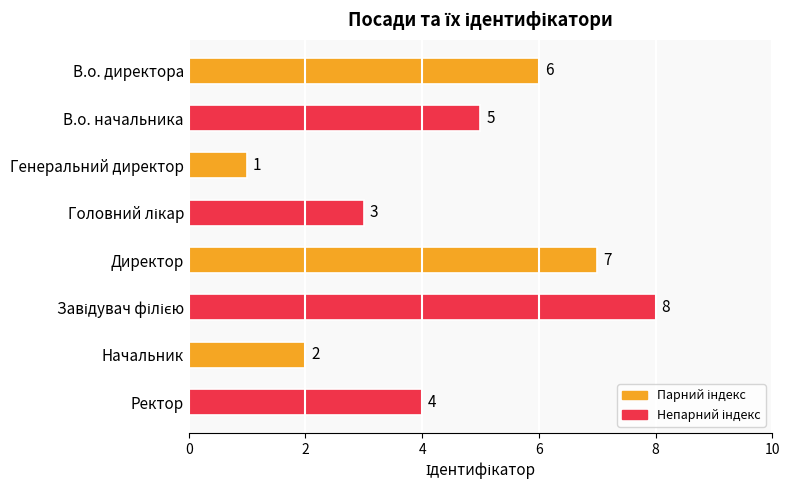

What is the minimum value shown in the chart?

1